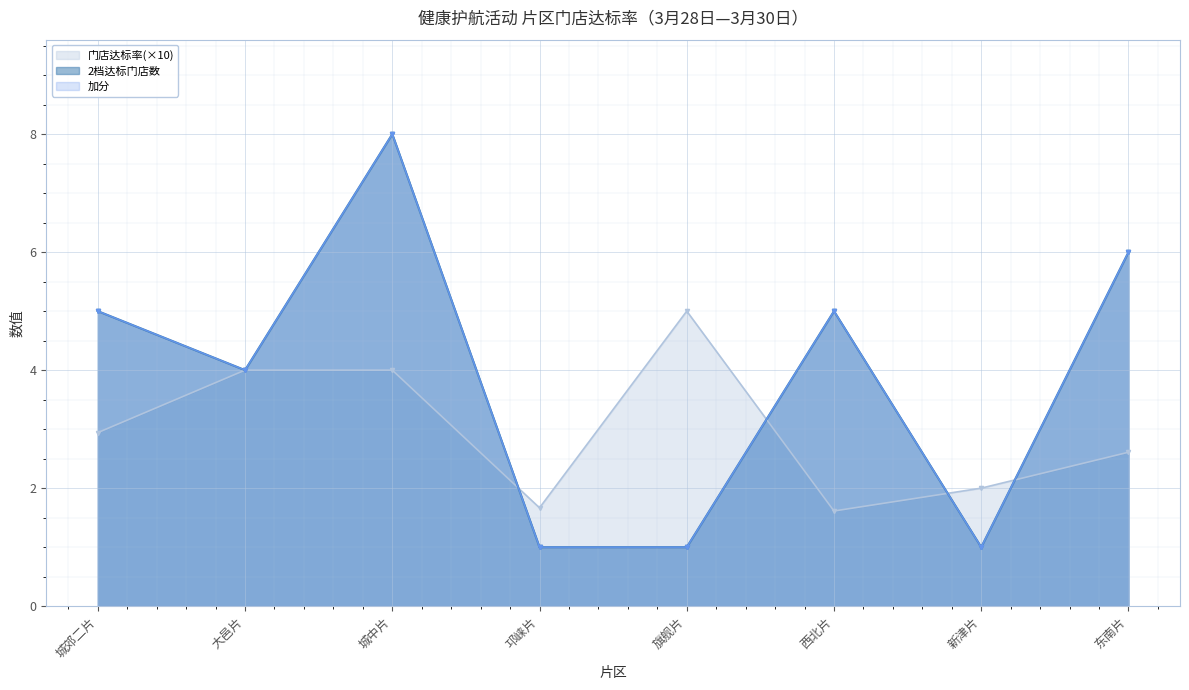

What value does the 门店达标率 series have at 东南片?

2.6